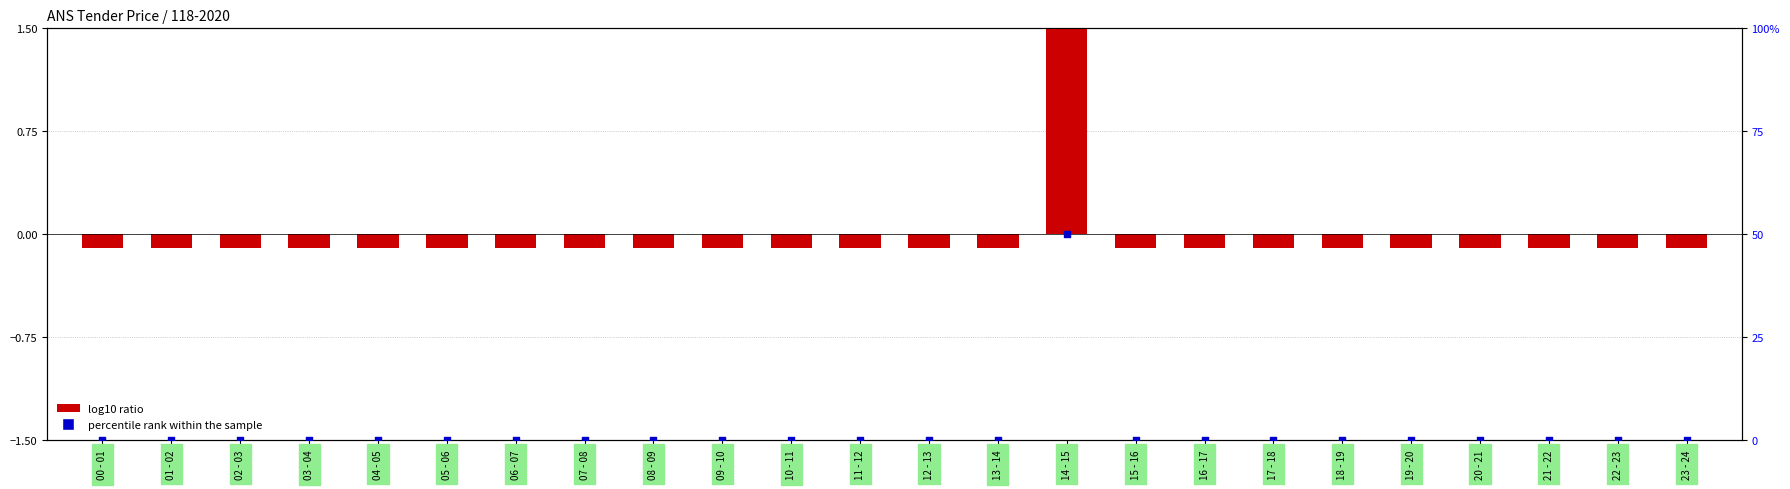

Which series reaches the maximum Y coordinate?

percentile rank within the sample